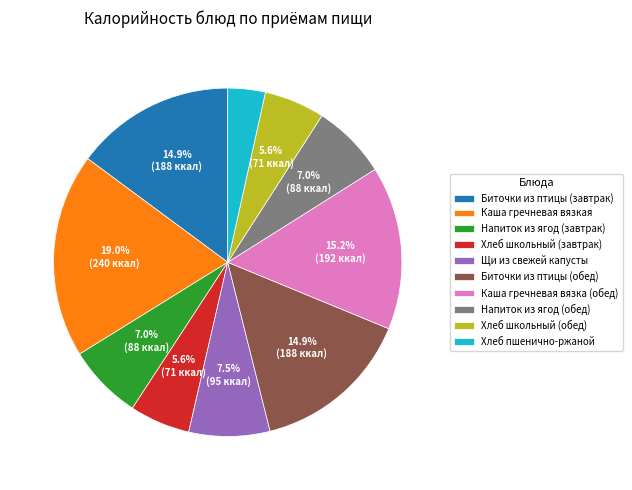

Which slice is the largest?

Каша гречневая вязкая